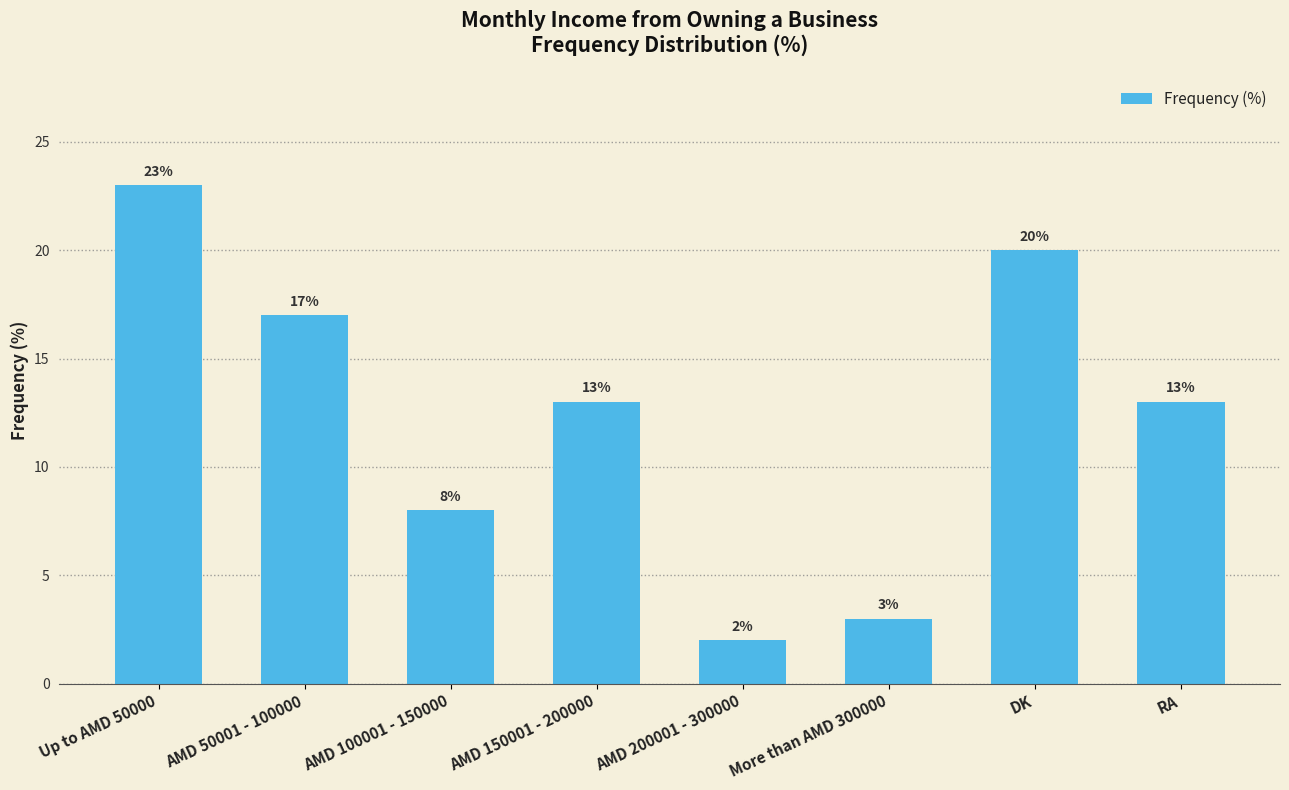

How many categories are shown in the chart?

8